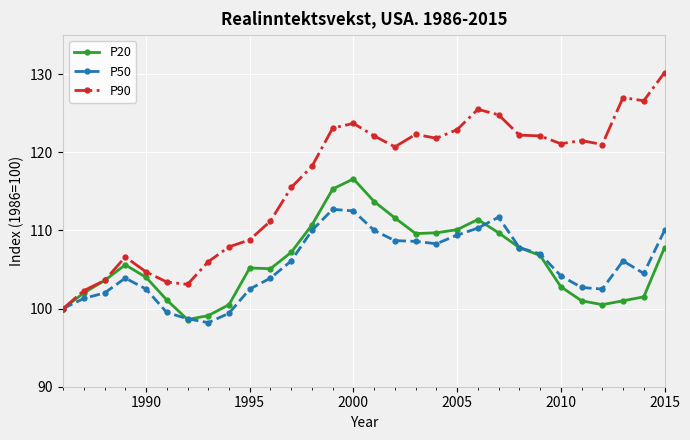

Which series has the largest range (max minus min)?

P90